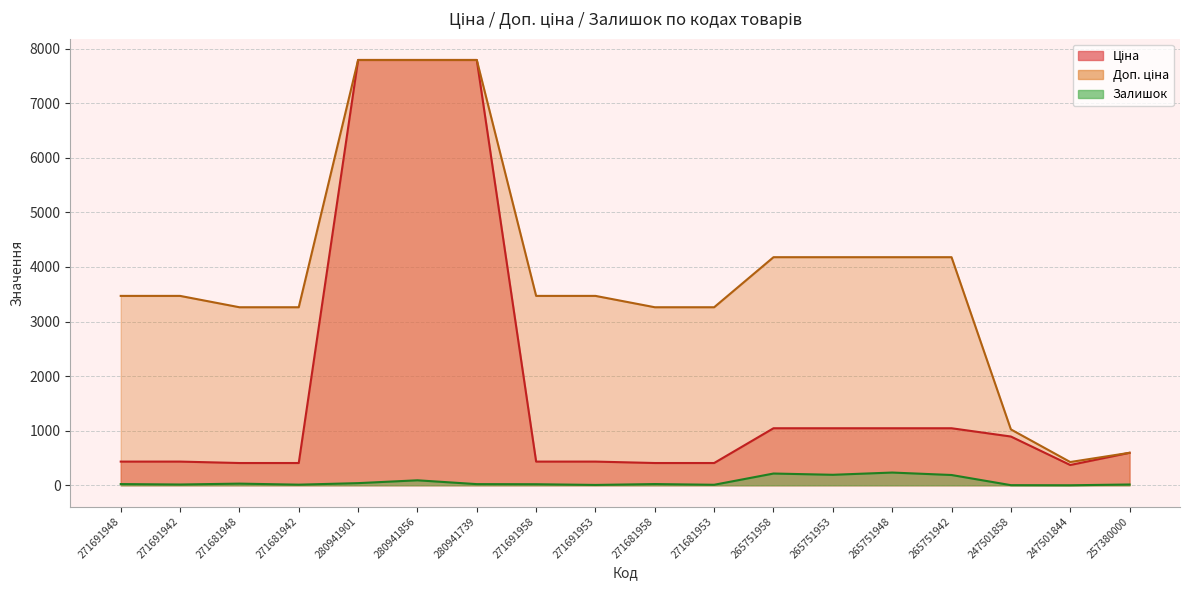

Is it true that Залишок equals 215.0 at 265751958?

True